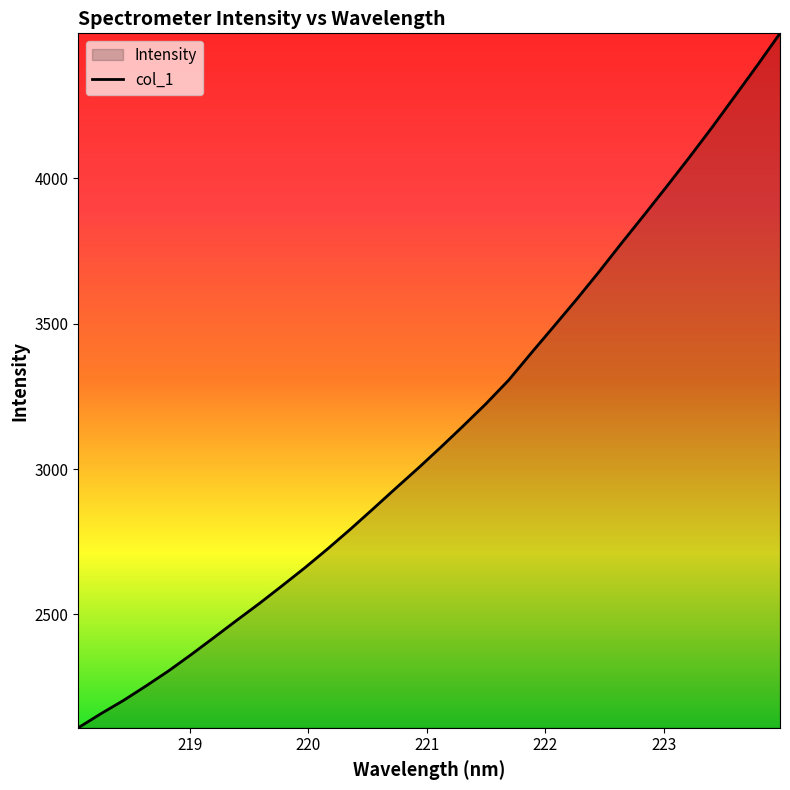

Count the number of values greater than 3074.

16